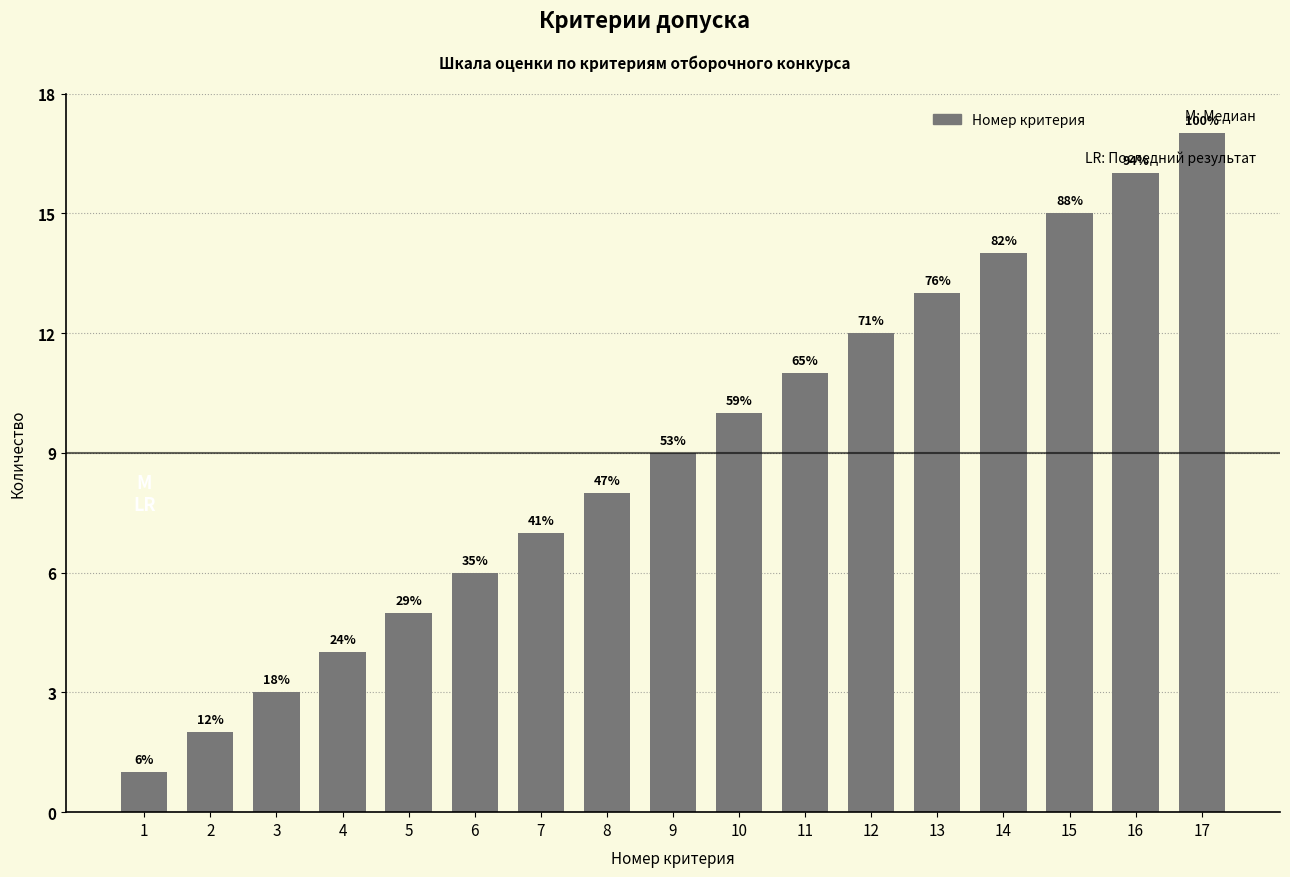

How many bars are there in total?

17